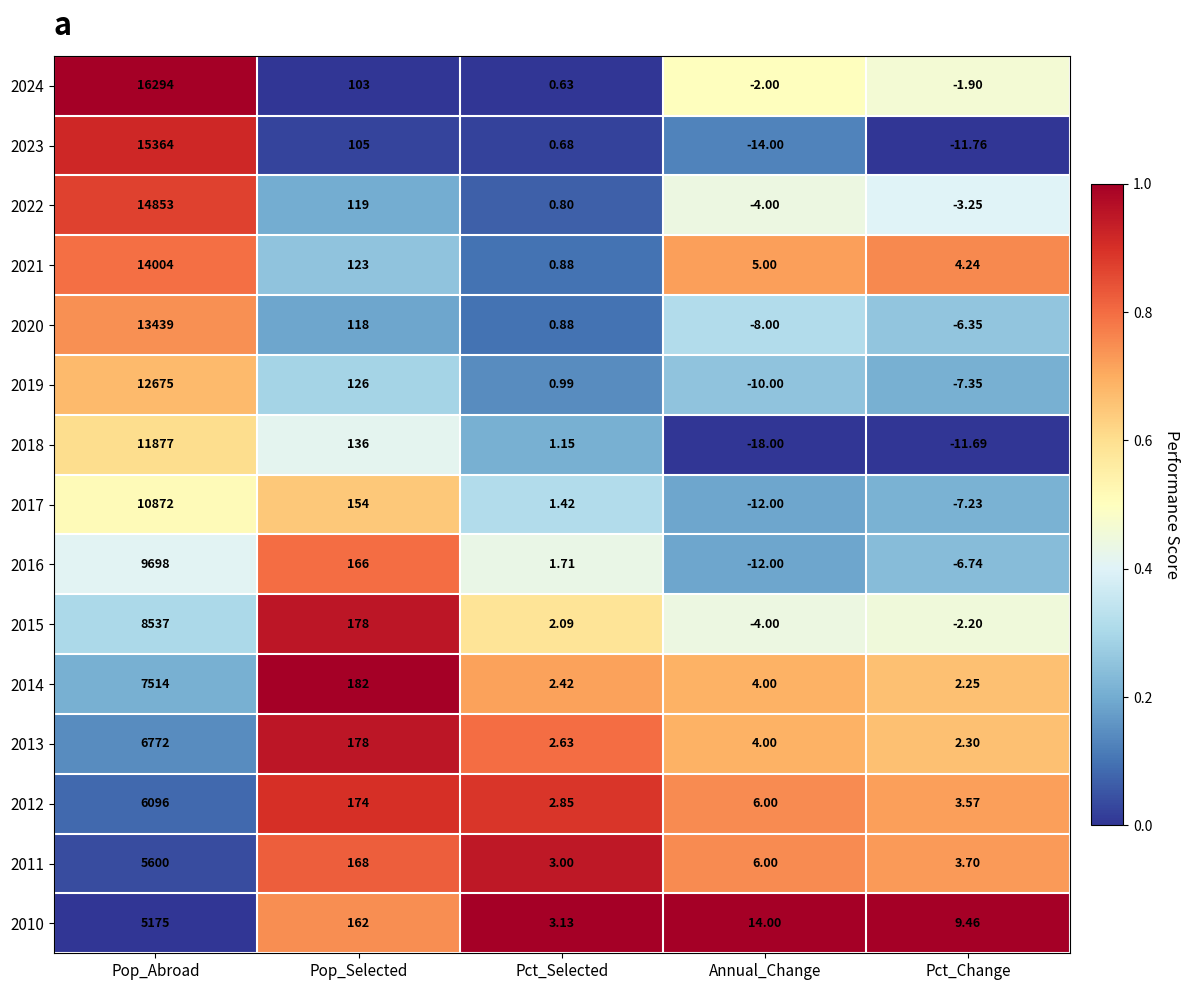

At which category does the chart reach its peak across all series?

Pop_Abroad